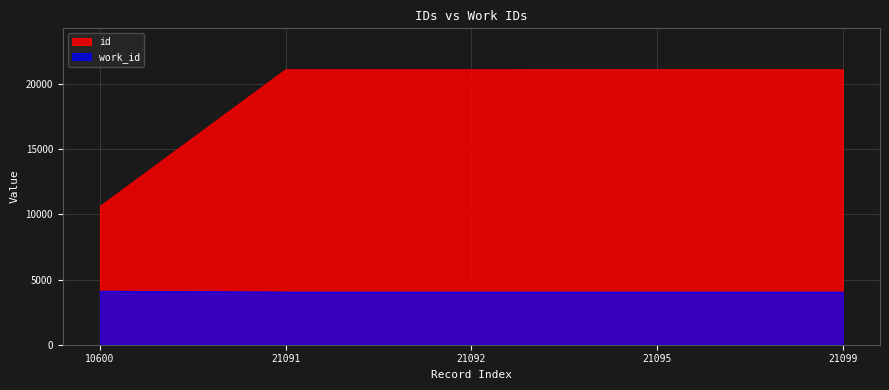

Which series has the largest total across all categories?

id